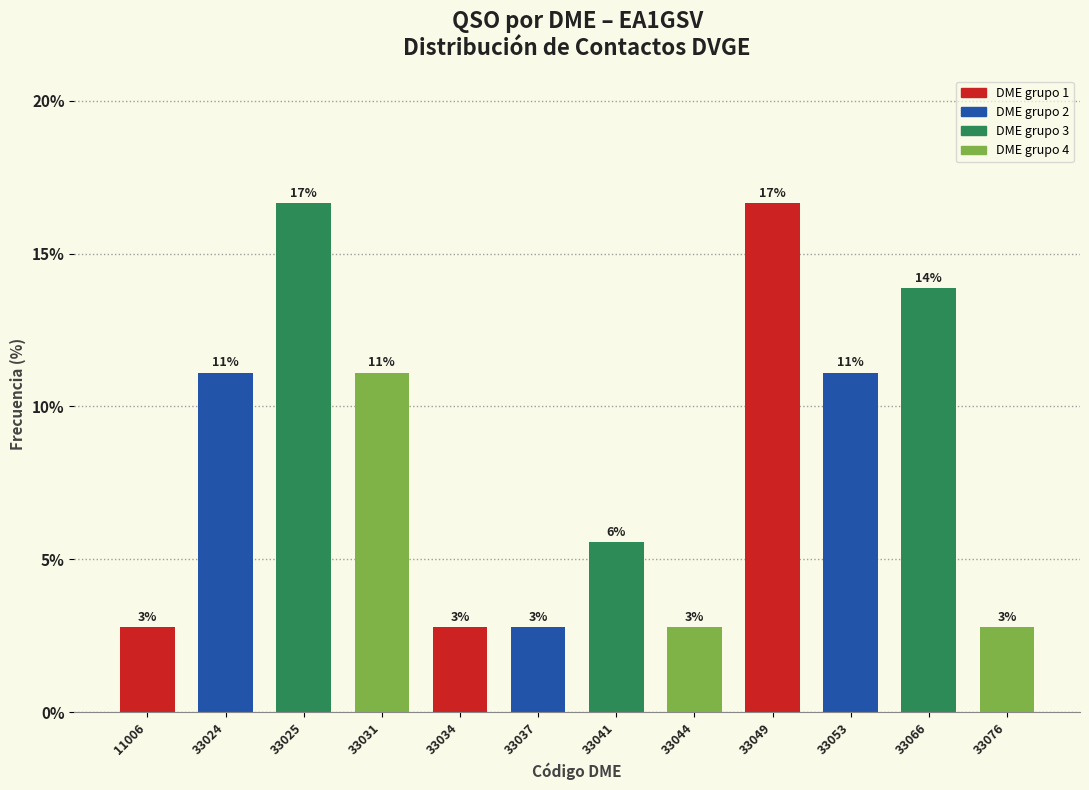

How many bars are there in total?

12